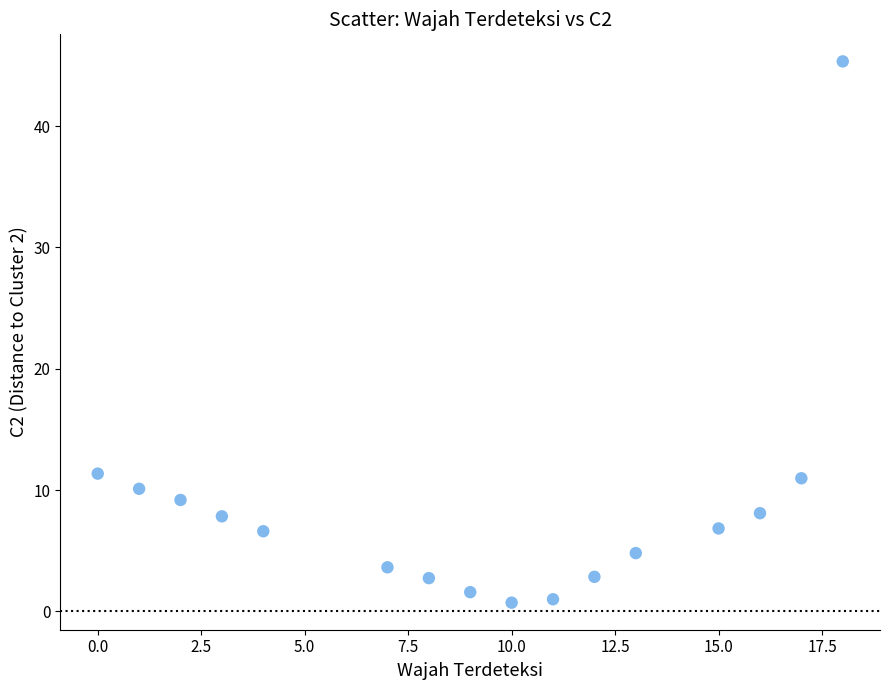

What is the range of Y values (max minus min)?

44.6